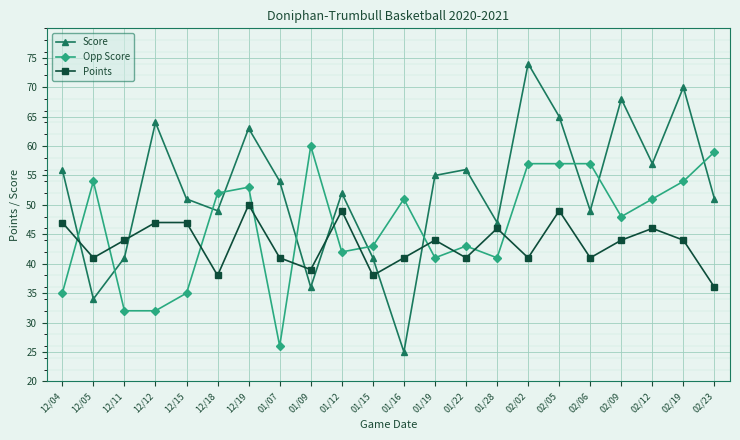

At which category does Score reach its first local peak?

12/12